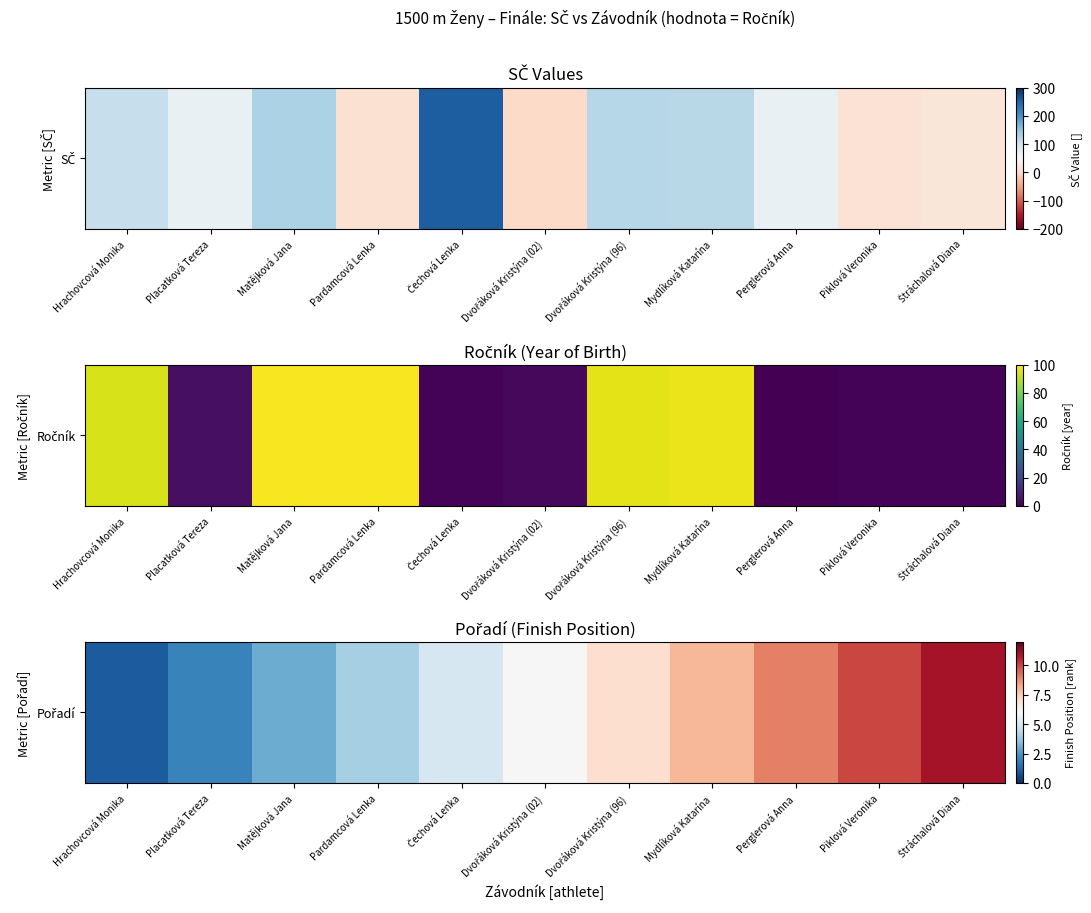

At which label is the value closest to 6?

Dvořáková Kristýna (02)